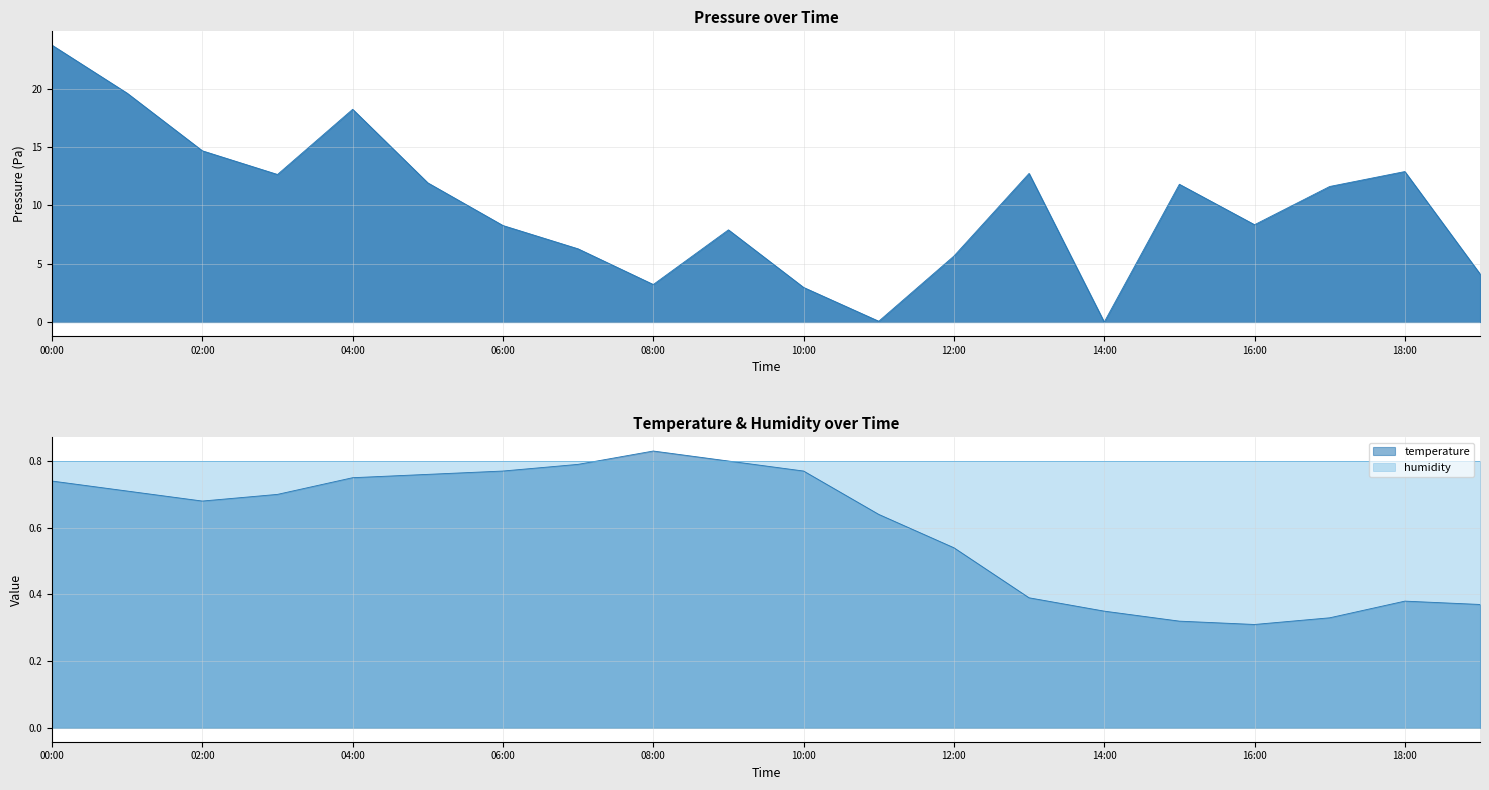

The value of pressure at 11:00 is 0.1. True or false?

False